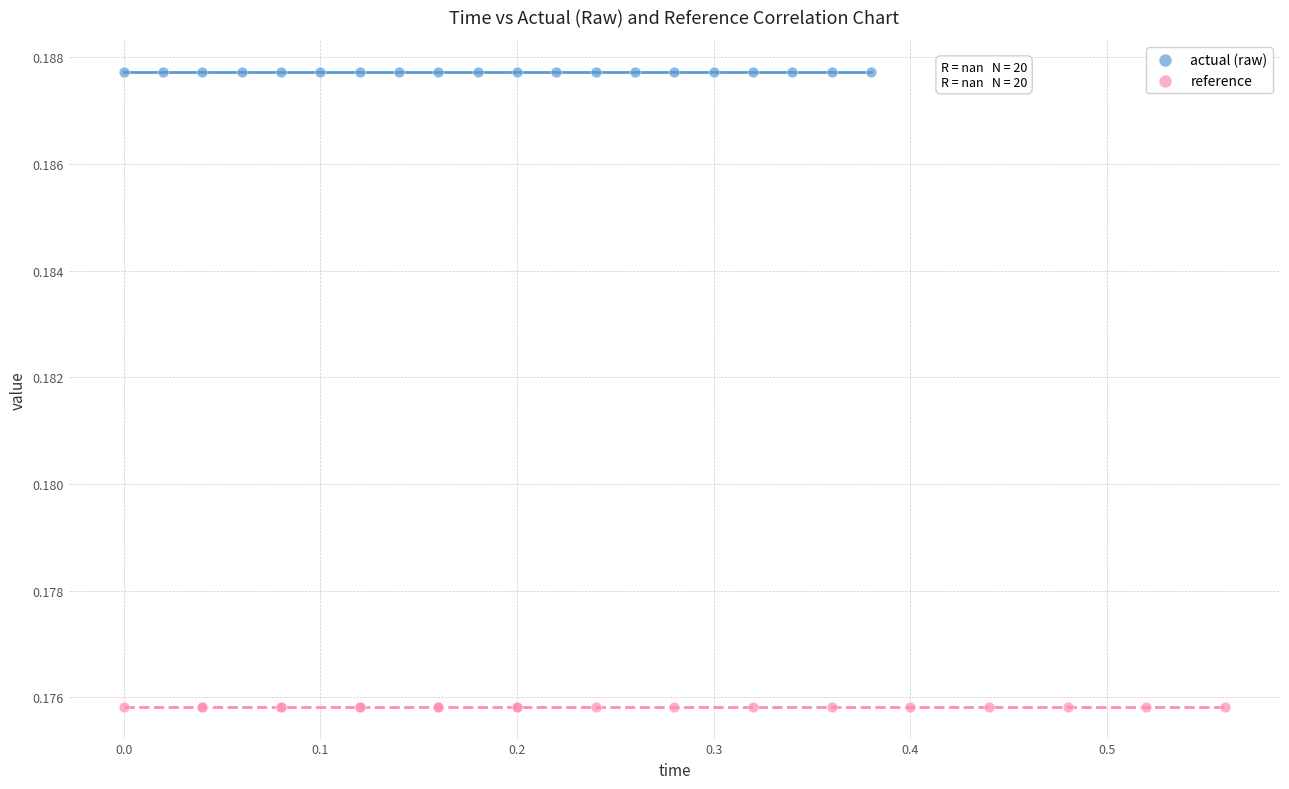

Which series contains the lowest Y value?

reference